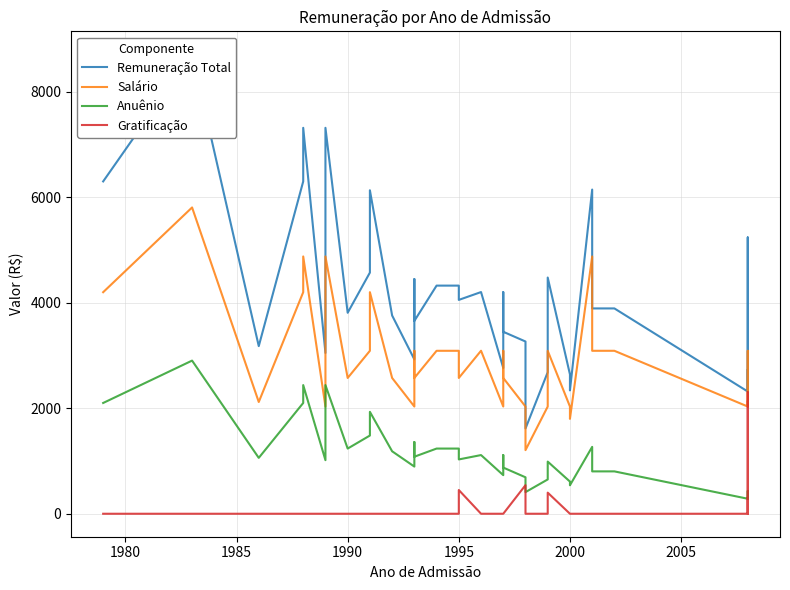

What is the label of the 38th point from the right?

1985